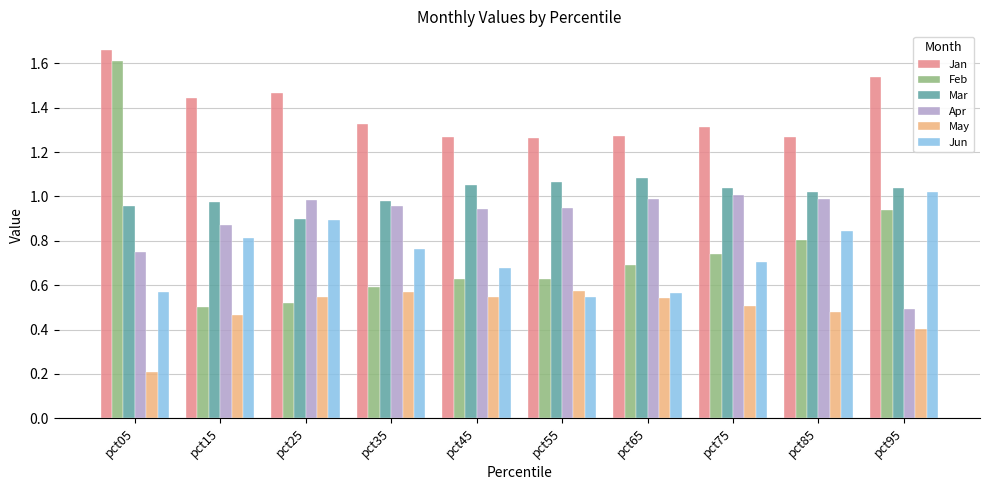

Which series has the largest total across all categories?

Jan